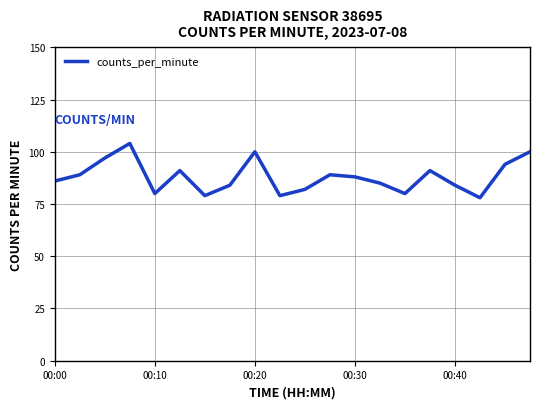

What is the greatest value displayed?

104